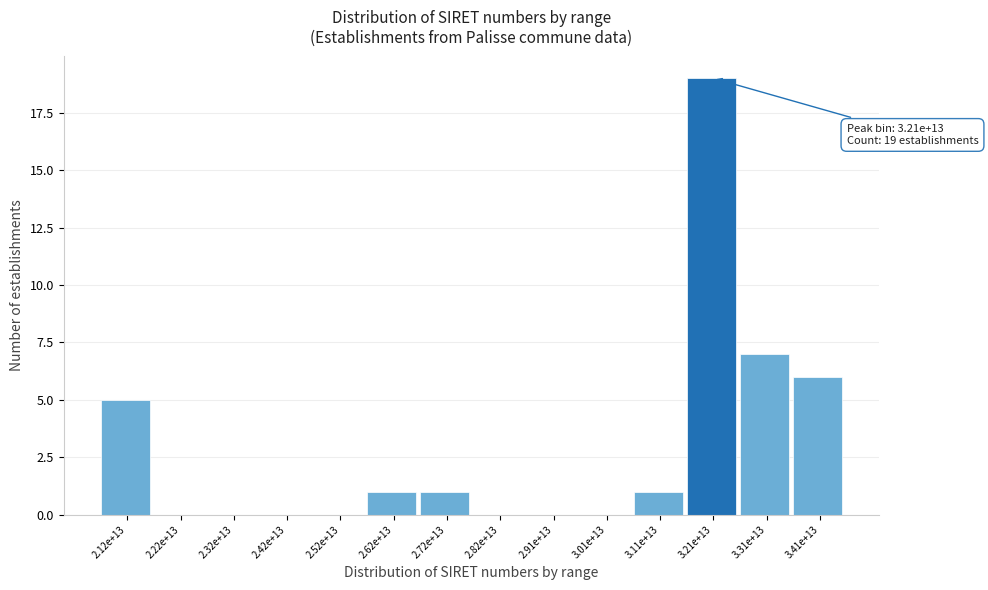

Reading left to right, transcribe all the data shown in this chart.

2.12e+13=5	2.22e+13=0	2.32e+13=0	2.42e+13=0	2.52e+13=0	2.62e+13=1	2.72e+13=1	2.82e+13=0	2.91e+13=0	3.01e+13=0	3.11e+13=1	3.21e+13=19	3.31e+13=7	3.41e+13=6